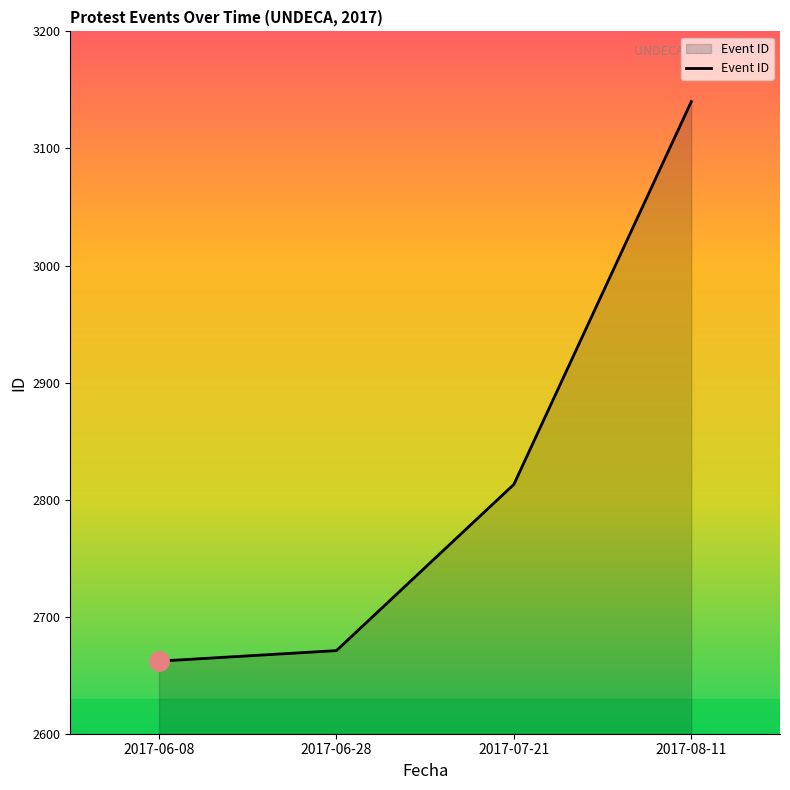

The value at 2017-08-11 is 3140. True or false?

True